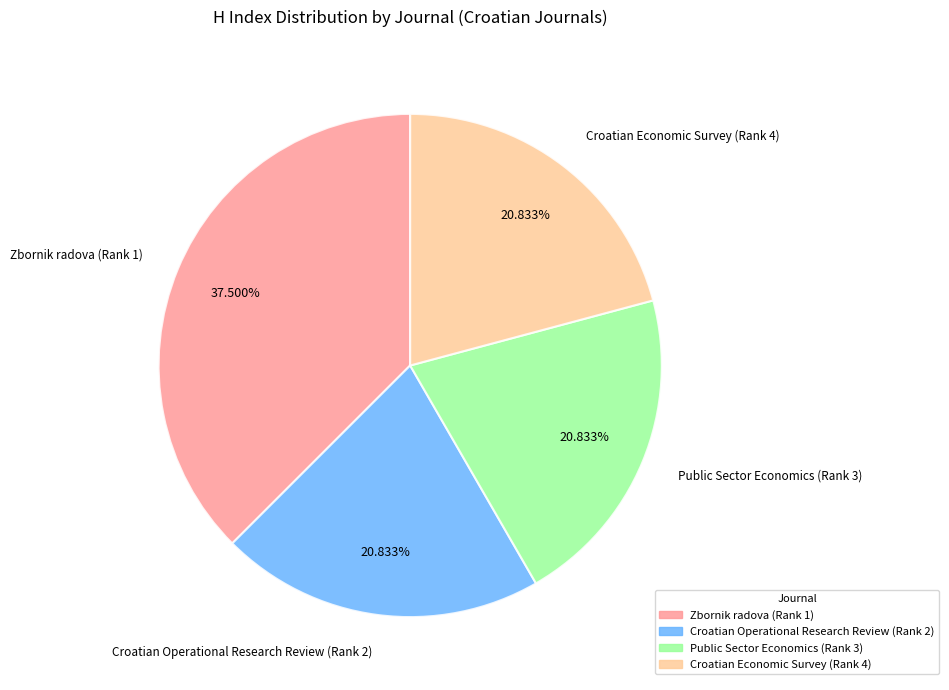

Is it true that Zbornik radova (Rank 1) is 52% of the pie?

False